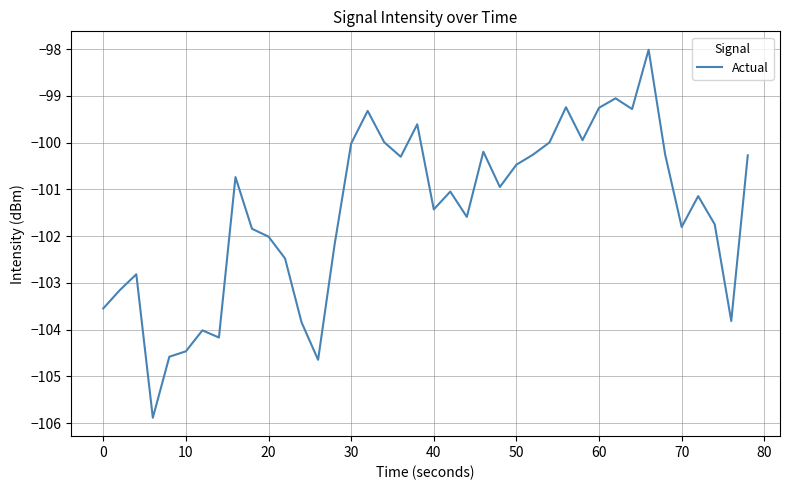

What is the minimum value shown in the chart?

-105.9